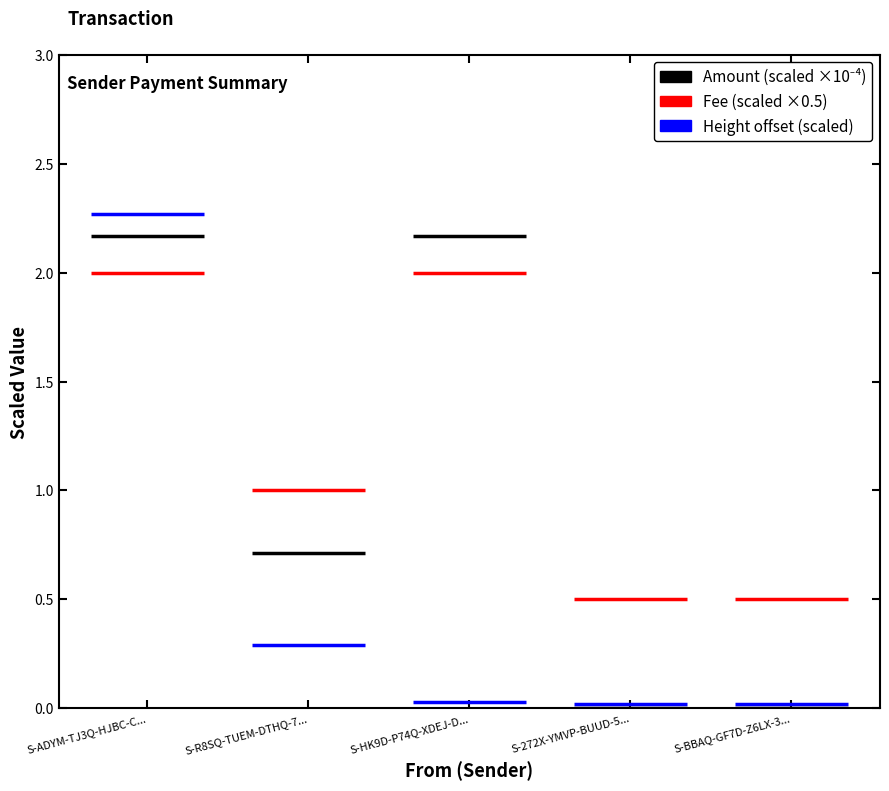

What position from the right is S-272X-YMVP-BUUD-5QV4L?

2